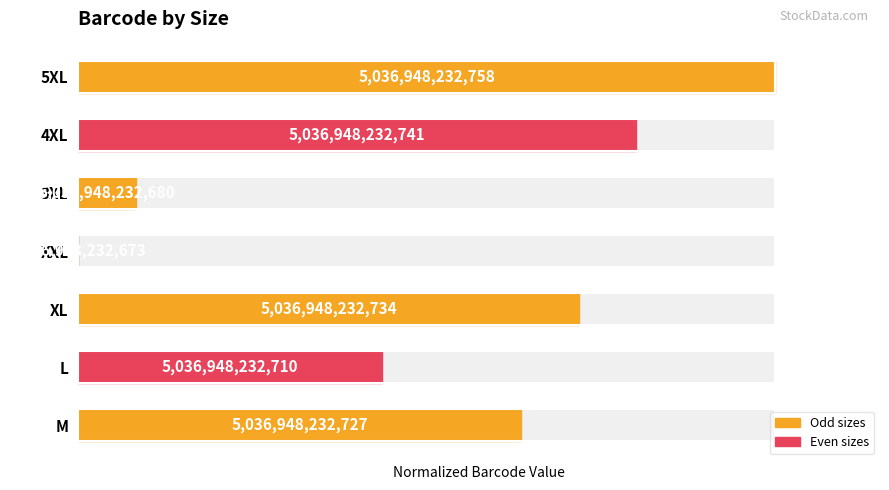

How many data points are above 63?

4